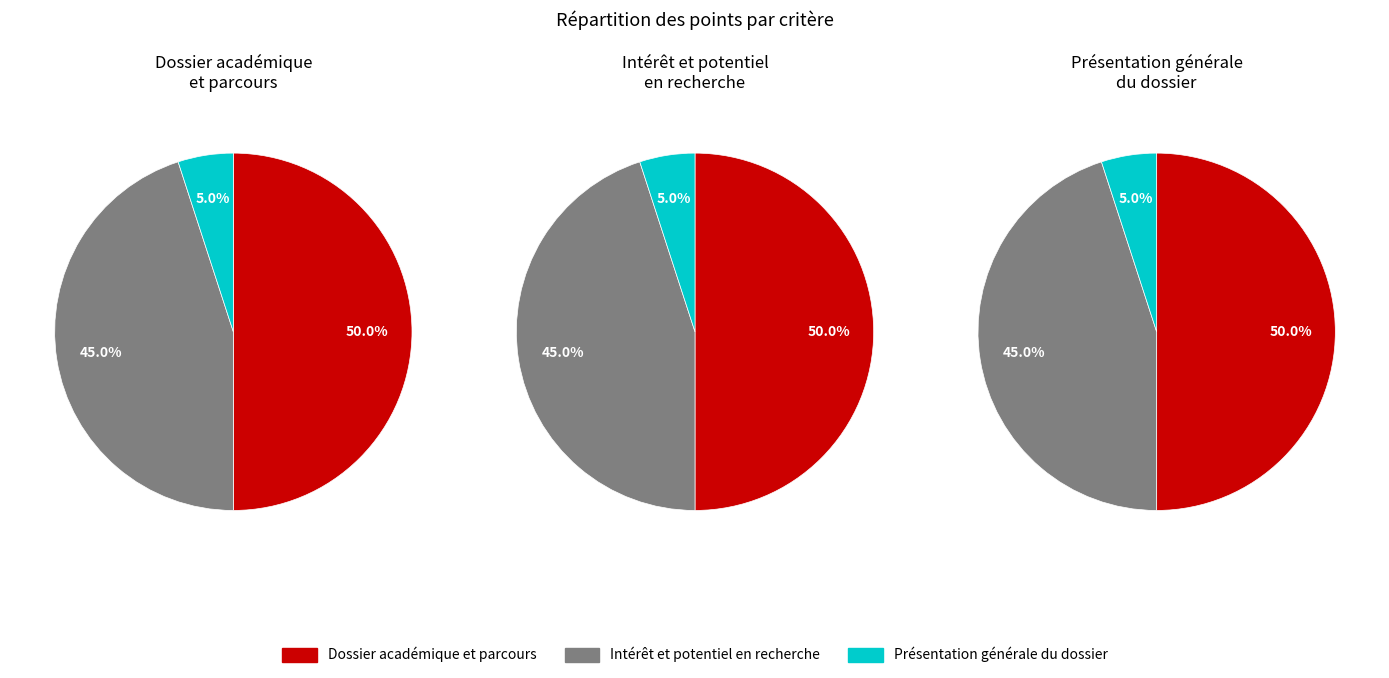

Count the number of slices in the pie.

3